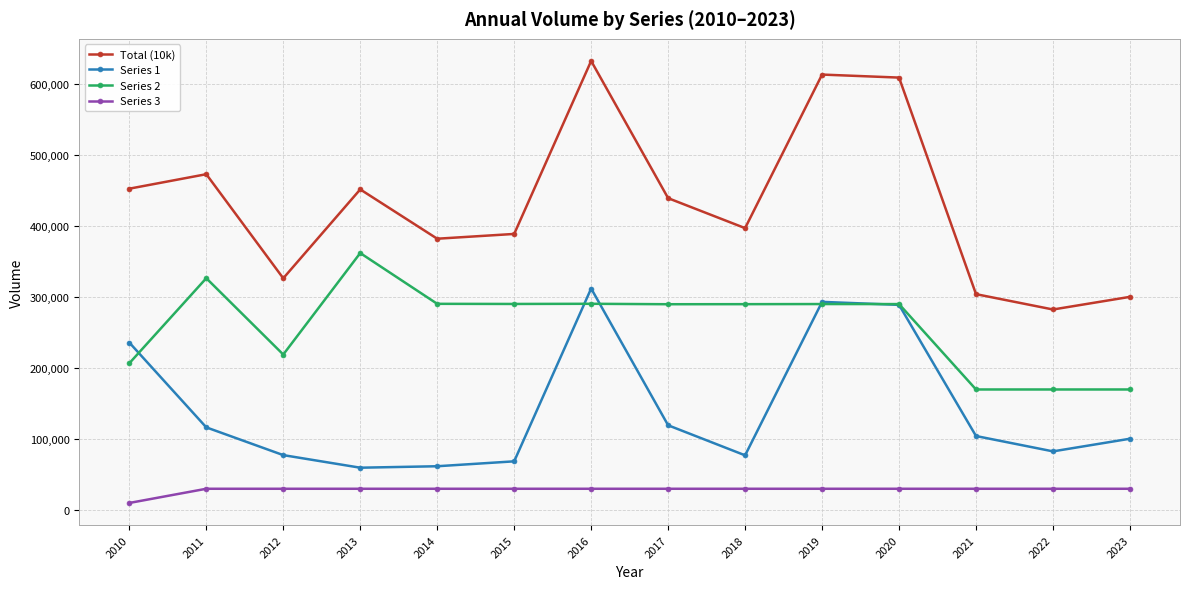

True or false: Total (10k) and Series 1 cross at least once.

False